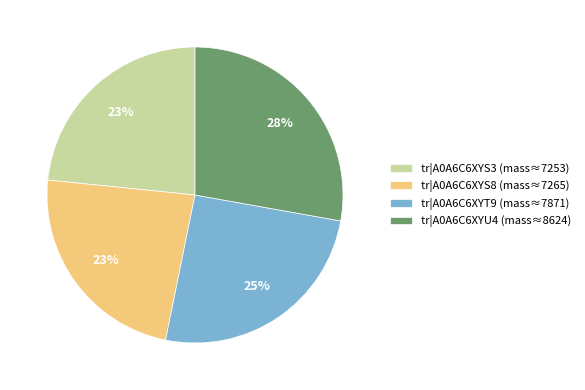

True or false: tr|A0A6C6XYS3 accounts for 17% of the total.

False